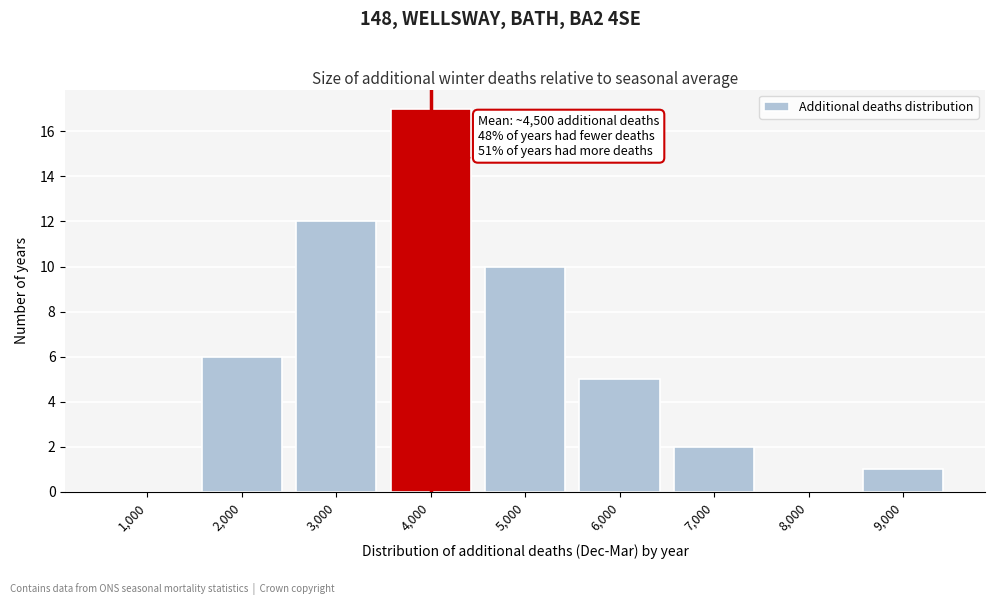

Reading left to right, extract all data points from this chart.

1,000=0	2,000=6	3,000=12	4,000=17	5,000=10	6,000=5	7,000=2	8,000=0	9,000=1